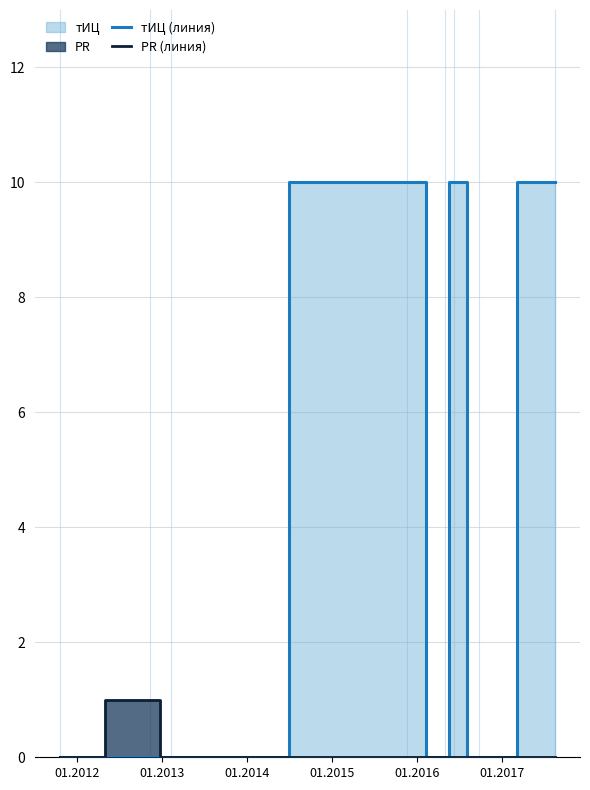

How many distinct data groups are displayed?

2